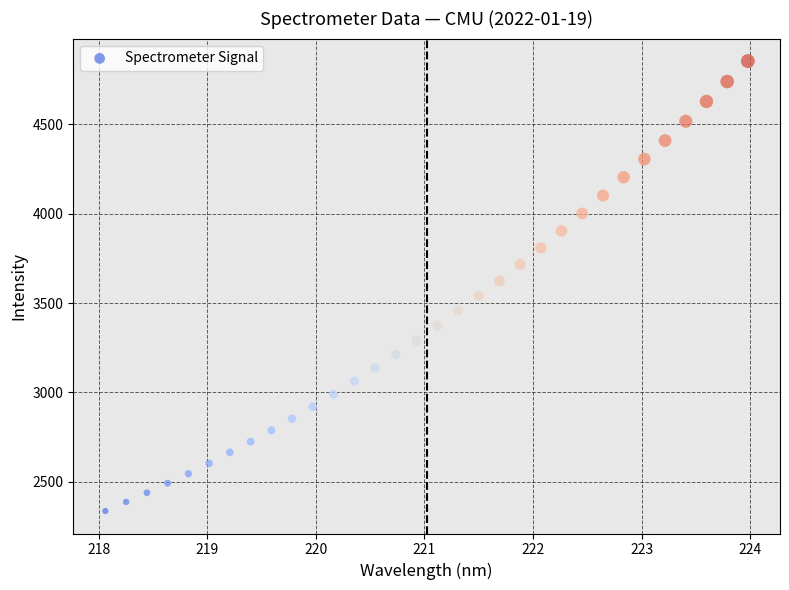

What is the range of Y values (max minus min)?

2518.7